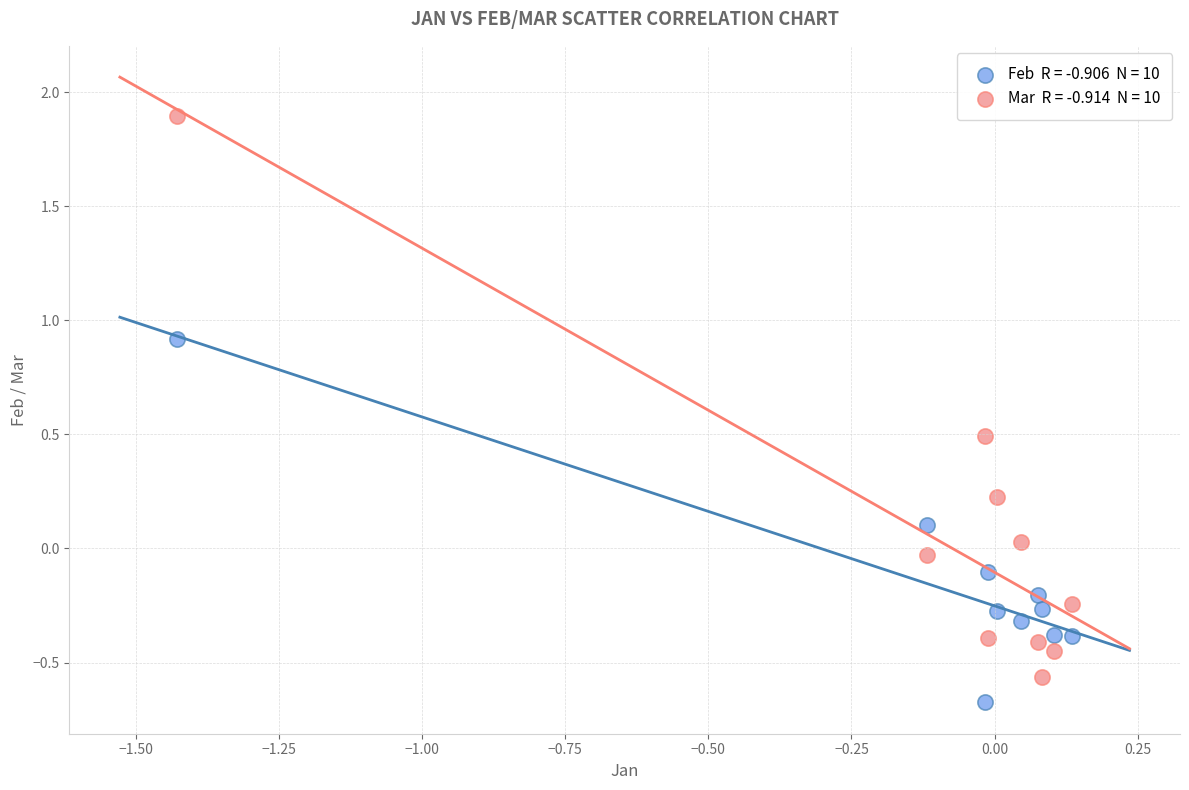

Across all data points, what is the range of X values (max minus min)?

1.6